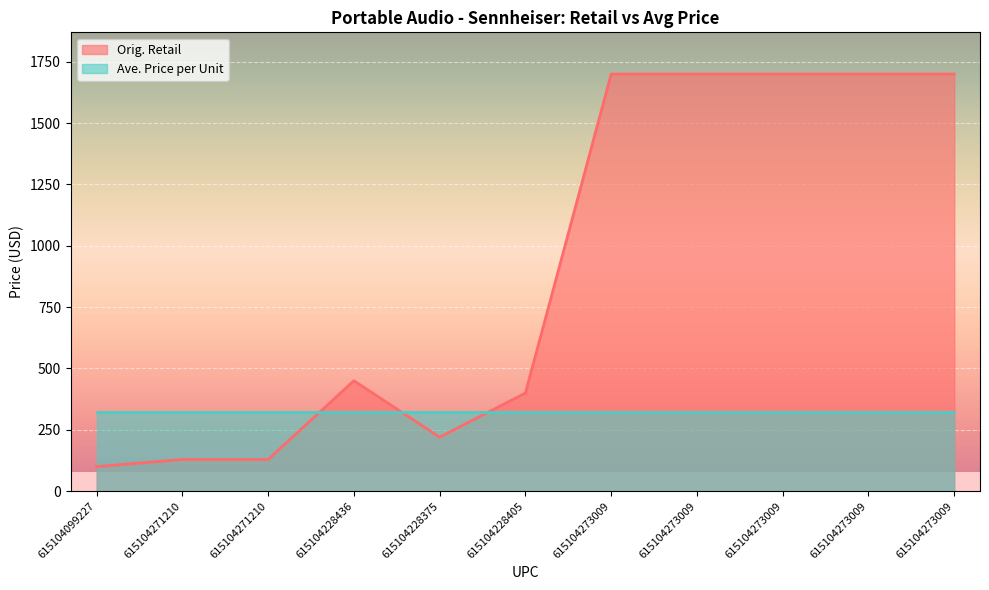

Does the chart display data point markers on the line(s)?

No